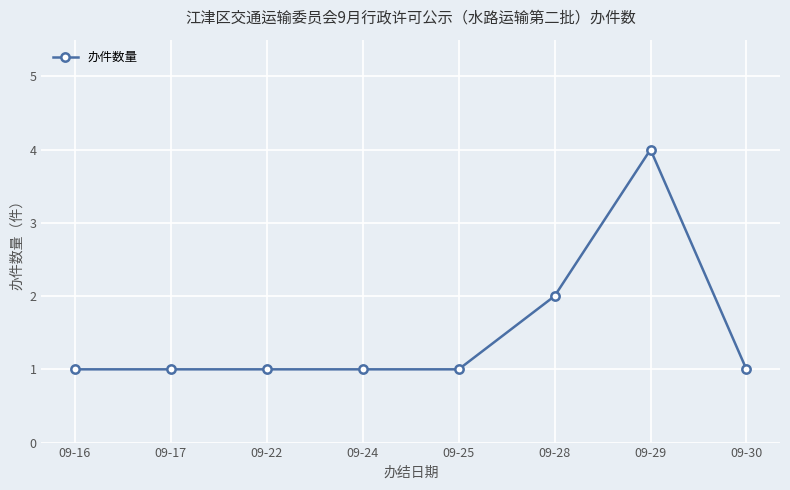

At which label is the value closest to 2?

09-28